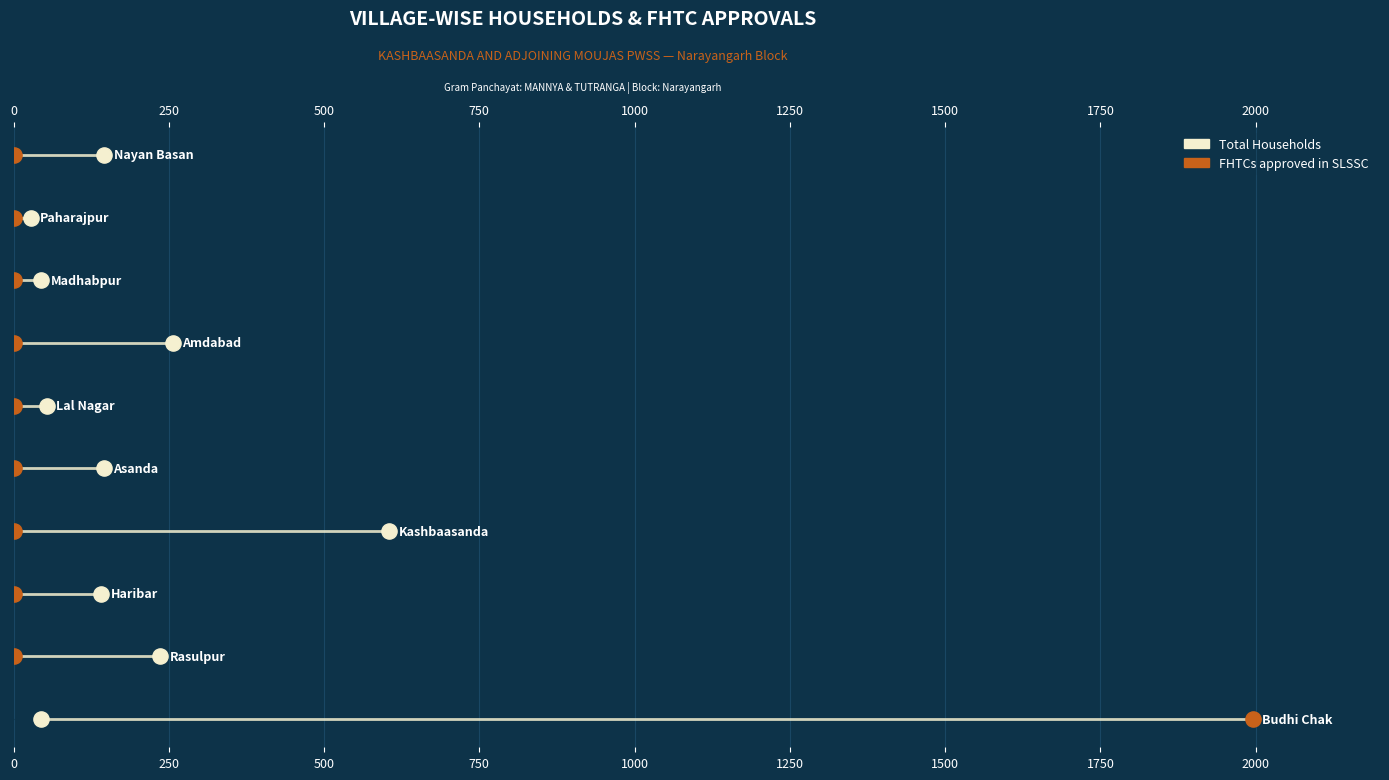

Is the value of Total Households at 0 greater than the value of FHTCs approved in SLSSC at 2250?

No